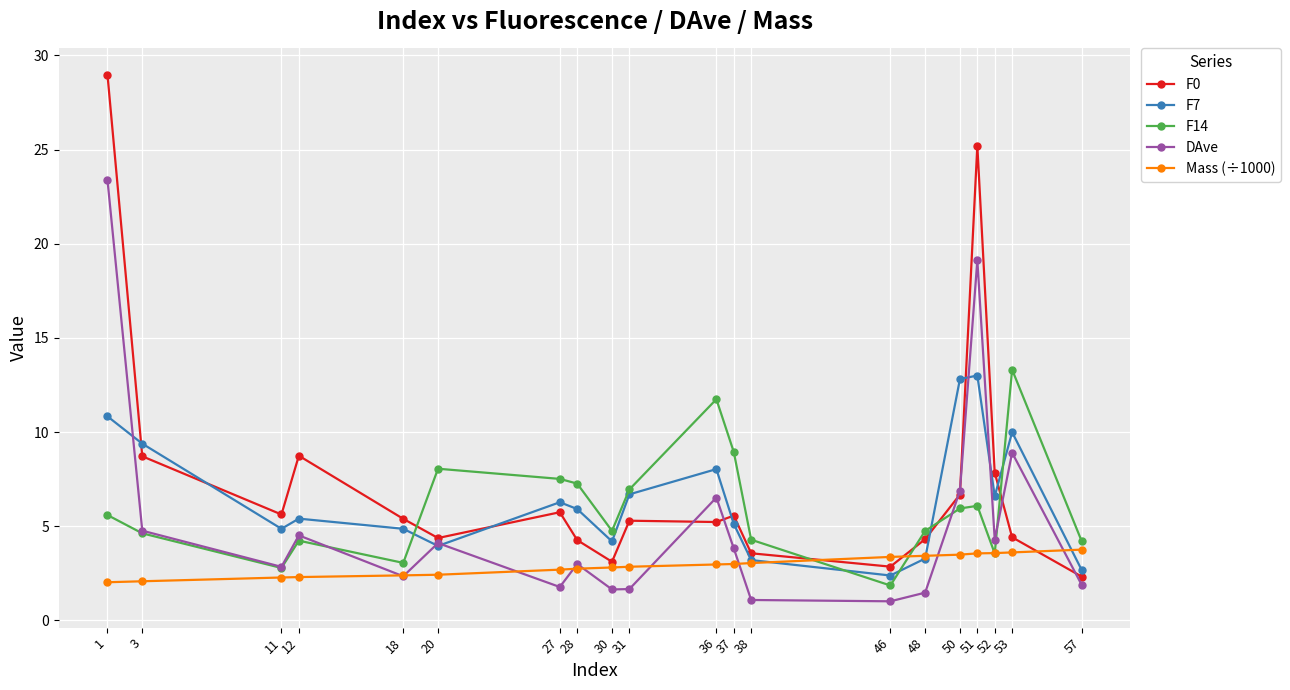

What is the minimum value for Mass (÷1000)?

2.0